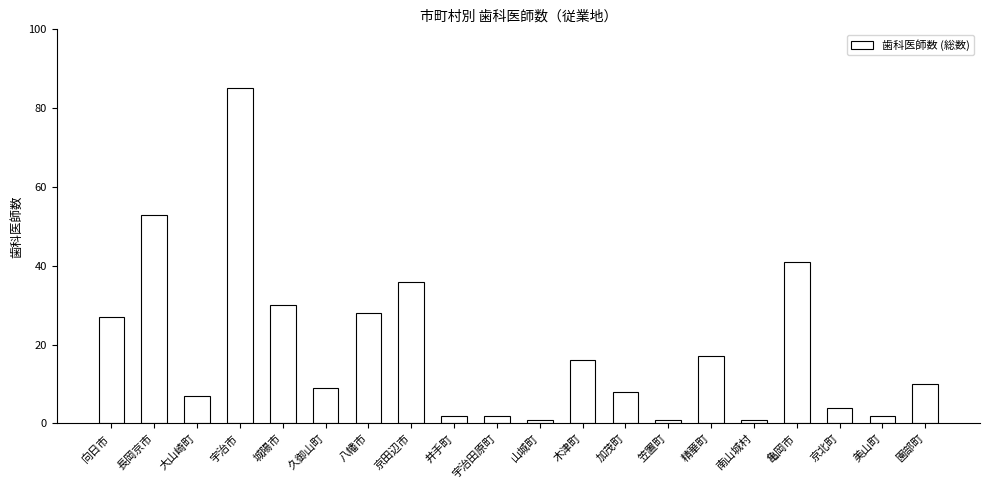

How many categories are shown in the chart?

20